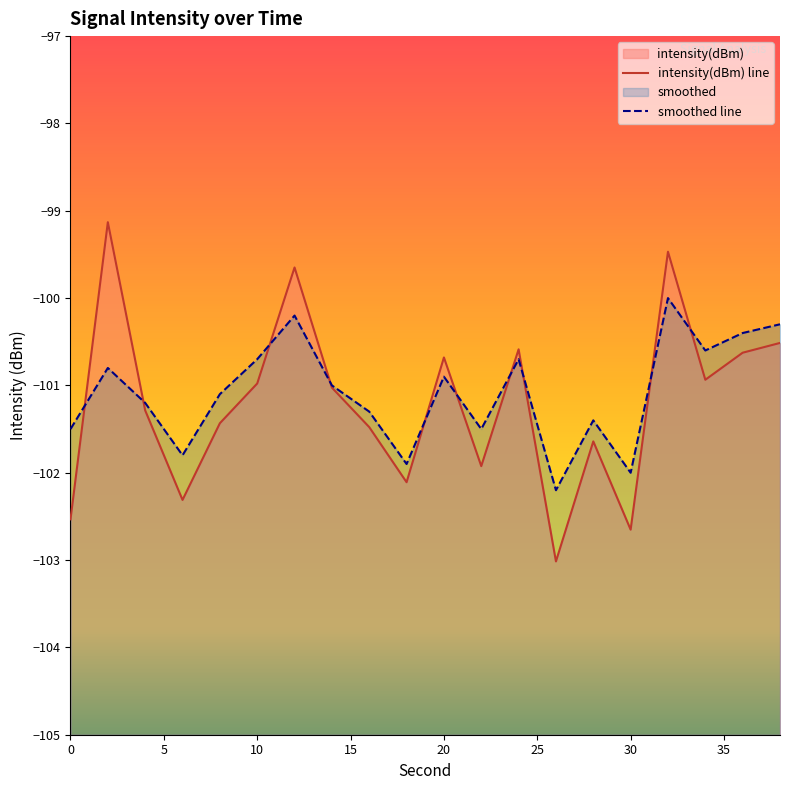

How many series are shown in this chart?

2